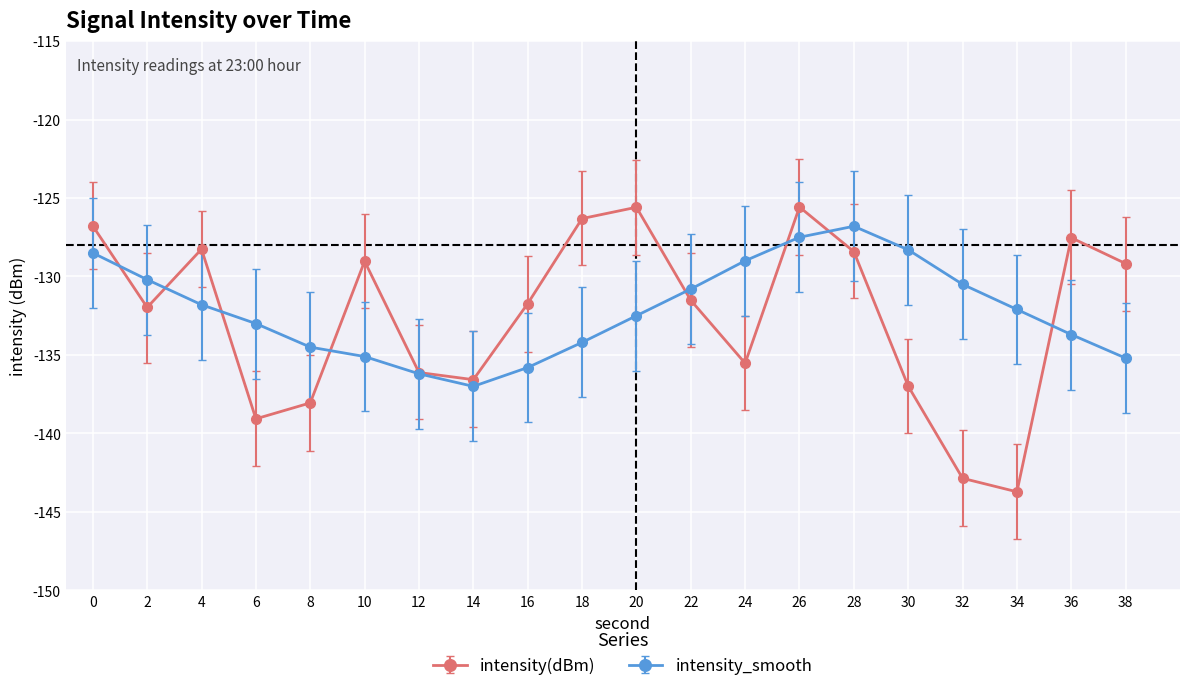

How many data points does each series have?

20